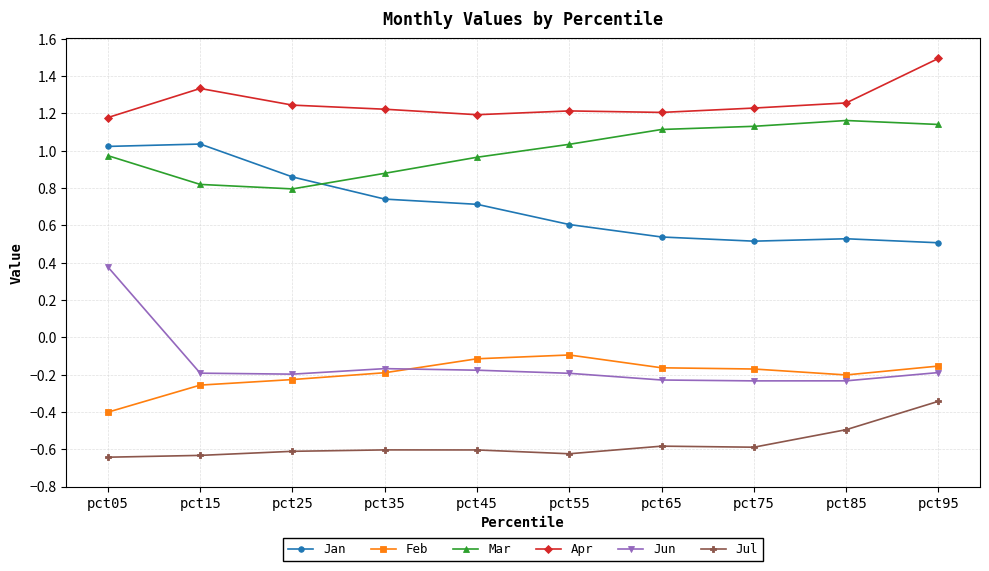

What is the maximum value shown in the chart?

1.5